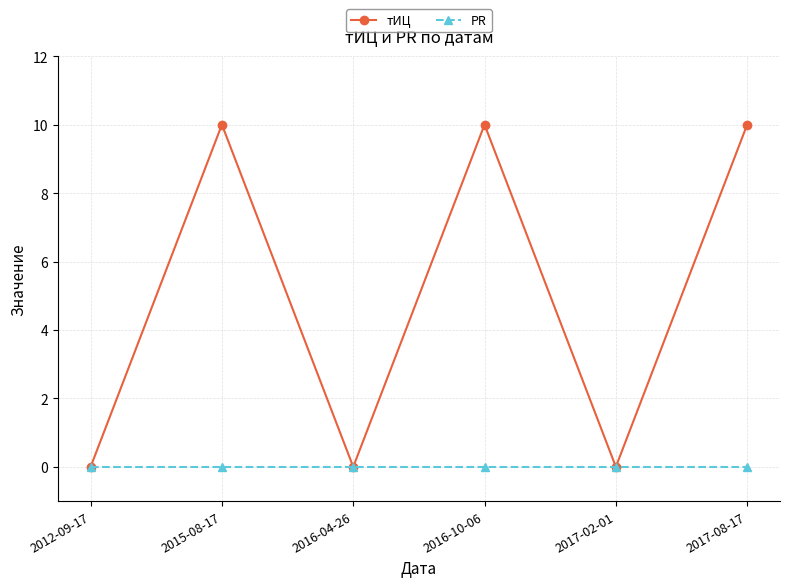

Which series has the widest spread of values?

тИЦ